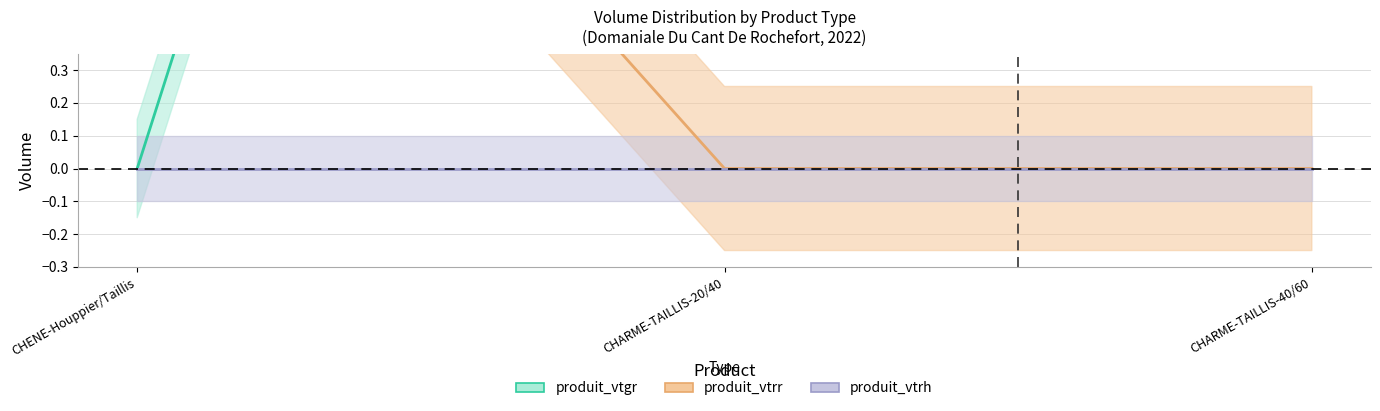

What is the difference between the maximum and minimum values in the produit_vtrr series?

2.0